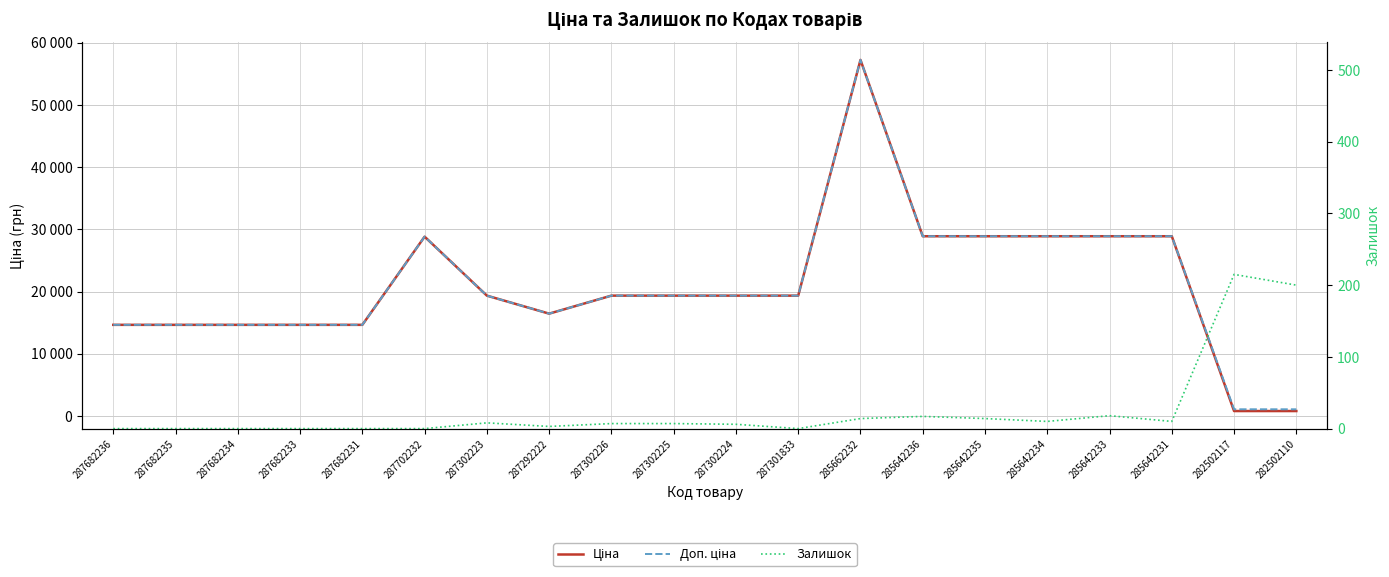

True or false: Залишок and Ціна intersect in this chart.

False